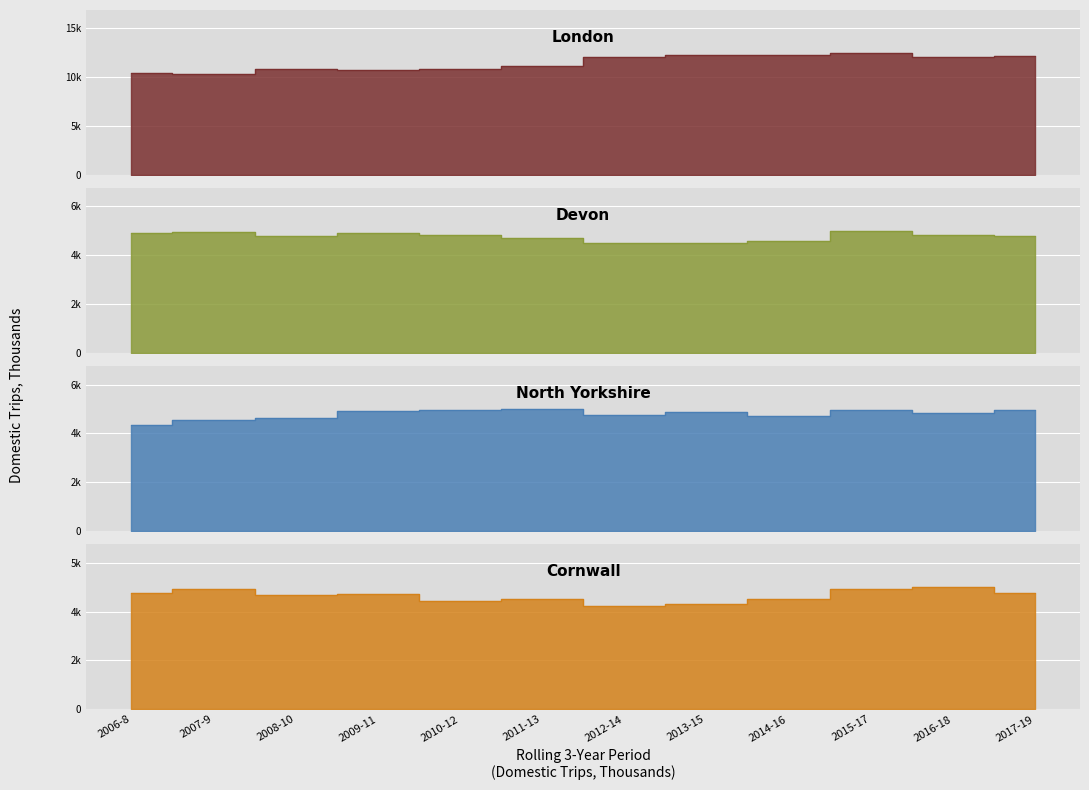

The Devon series shows 5017 at 2008-10. True or false?

True